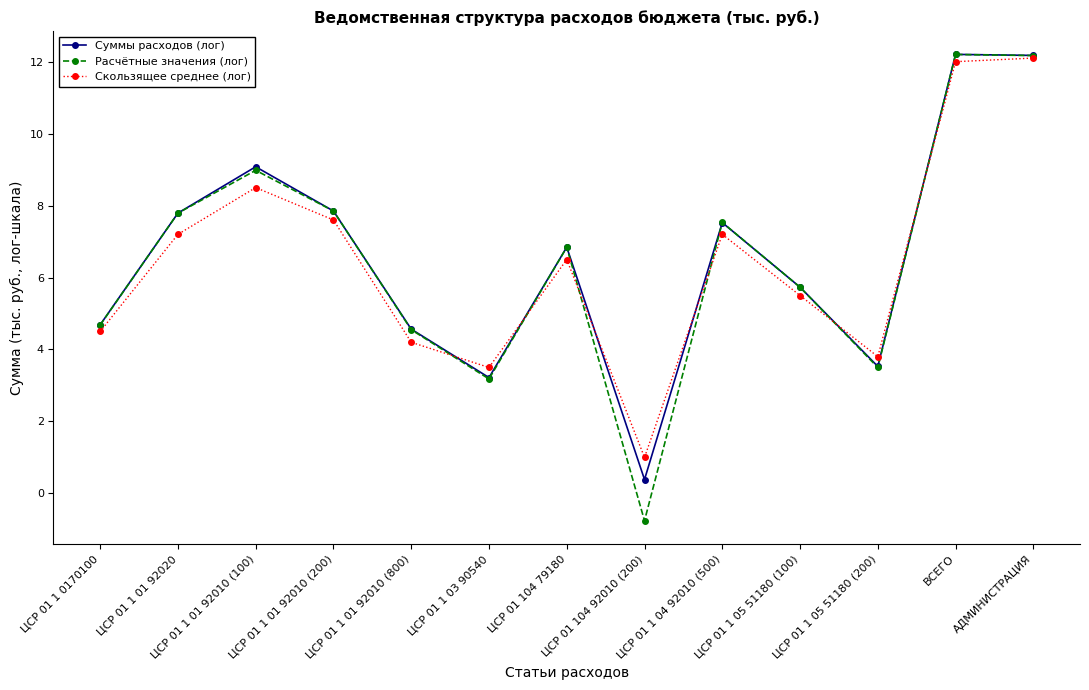

True or false: Суммы расходов (лог) has a value of 1.2 at ЦСР 01 1 05 51180 (200).

False